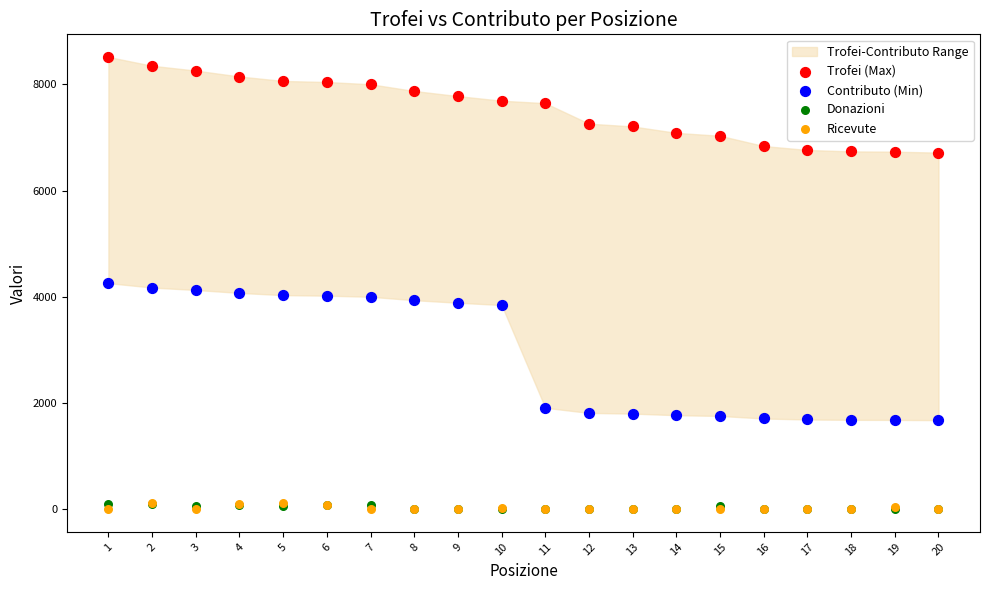

Which series reaches the maximum Y coordinate?

Trofei (Max)